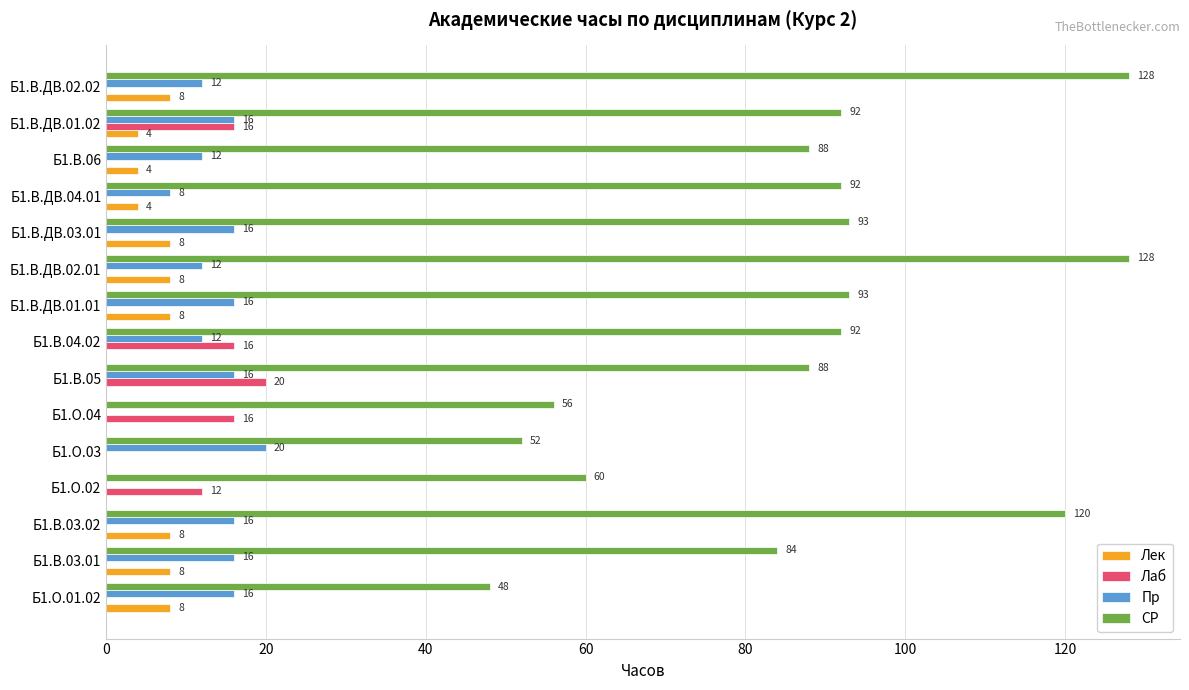

True or false: СР has a value of 88 at Б1.В.06.

True